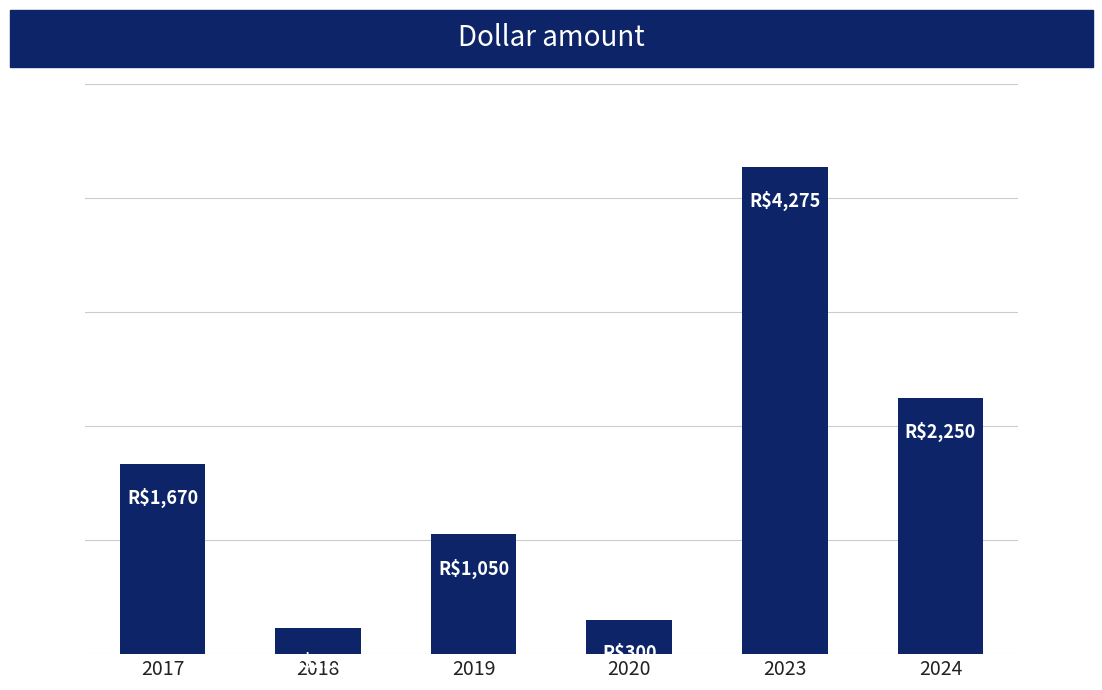

Does the chart contain any negative values?

No